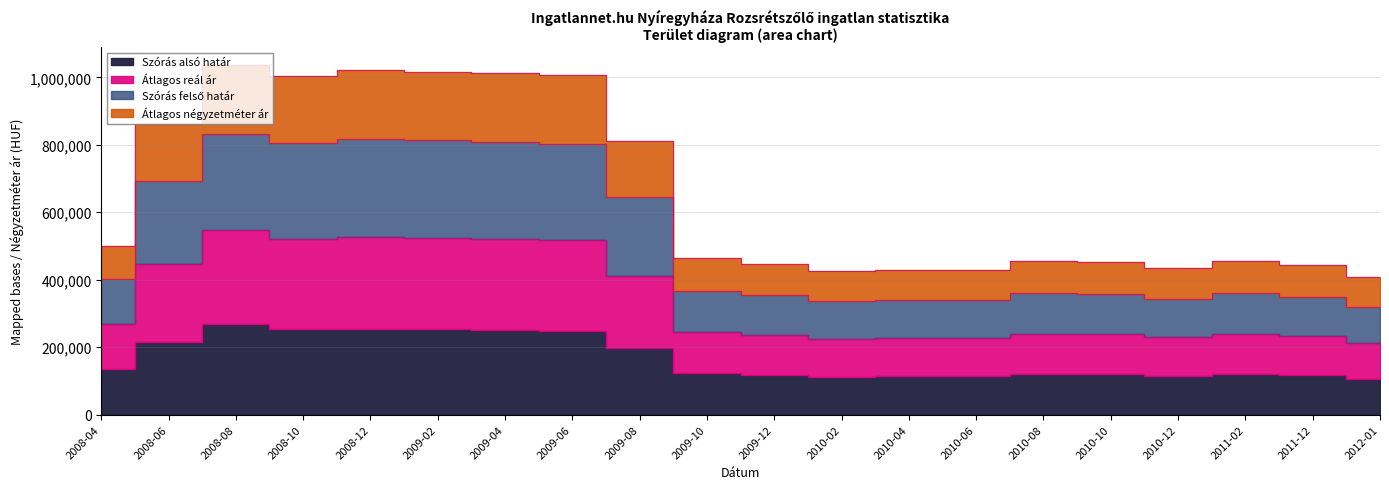

What is the difference between the Szórás alsó határ values at 2010-10 and 2008-12?

134407